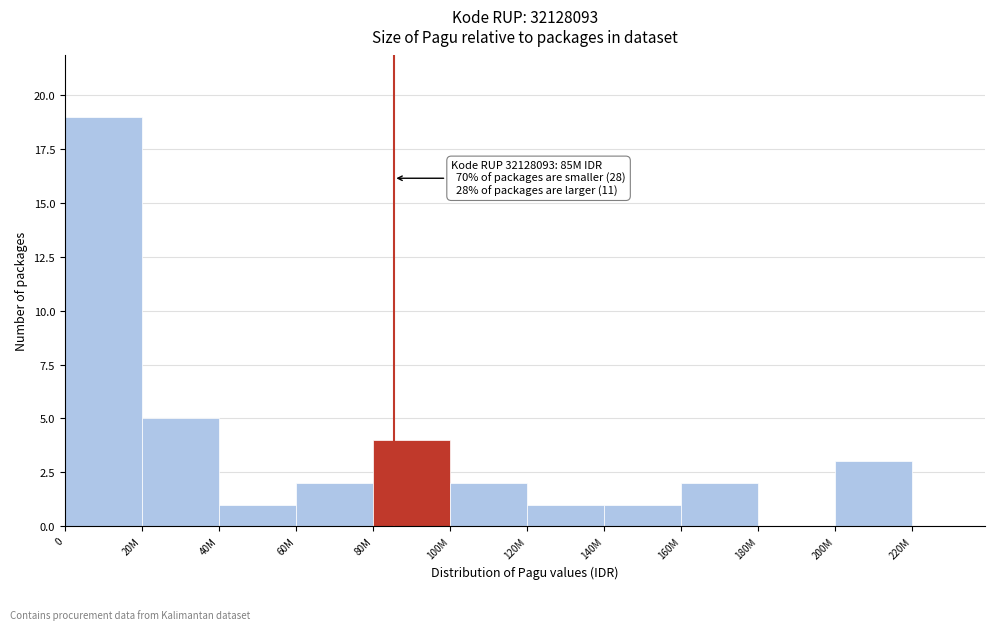

Reading right to left, what are all the values shown in this chart?

220M=0	200M=3	180M=0	160M=2	140M=1	120M=1	100M=2	80M=4	60M=2	40M=1	20M=5	0=19